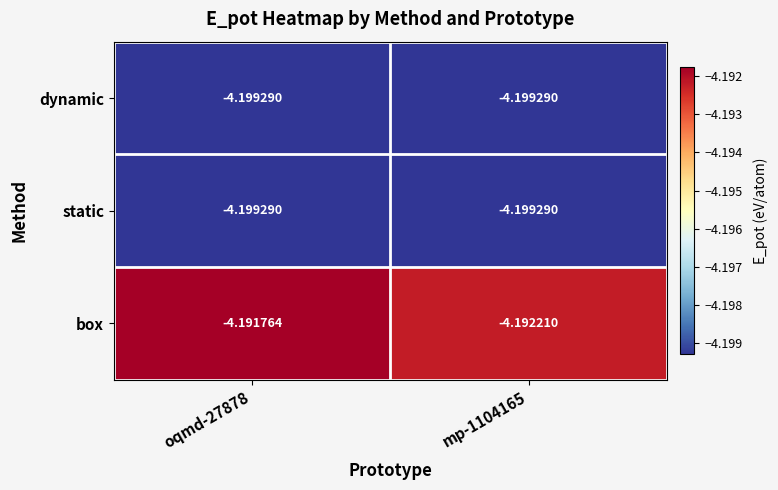

Which series has the widest spread of values?

box